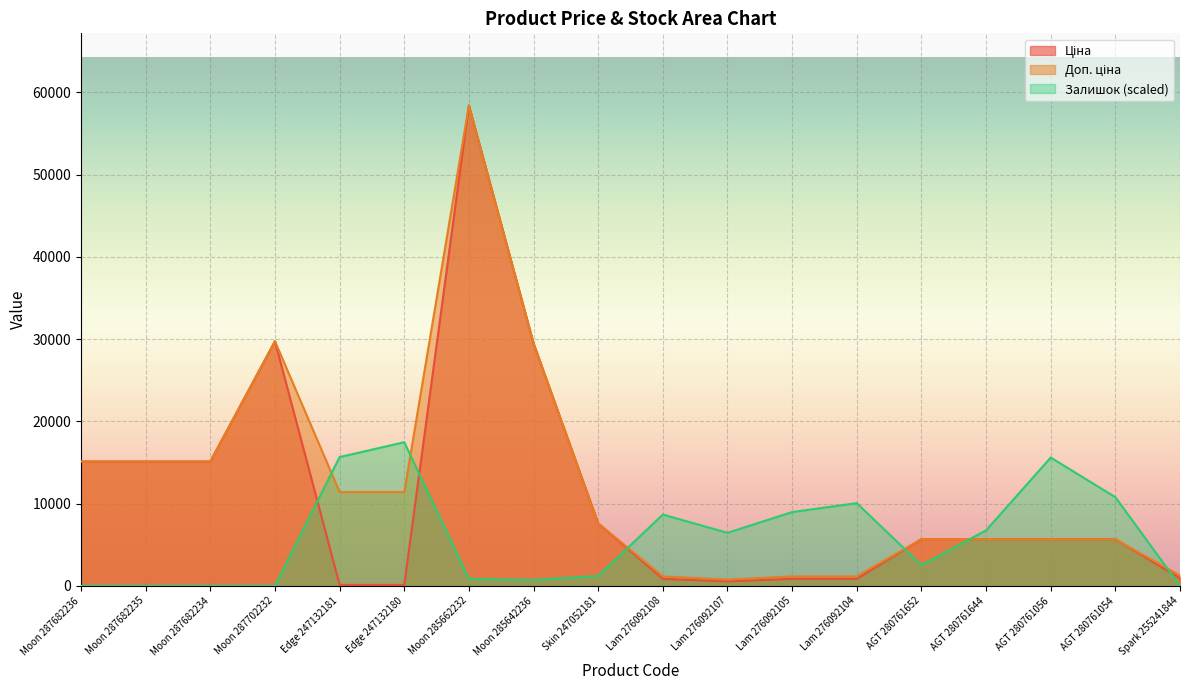

What is the highest value of the Доп. ціна series?

58426.5